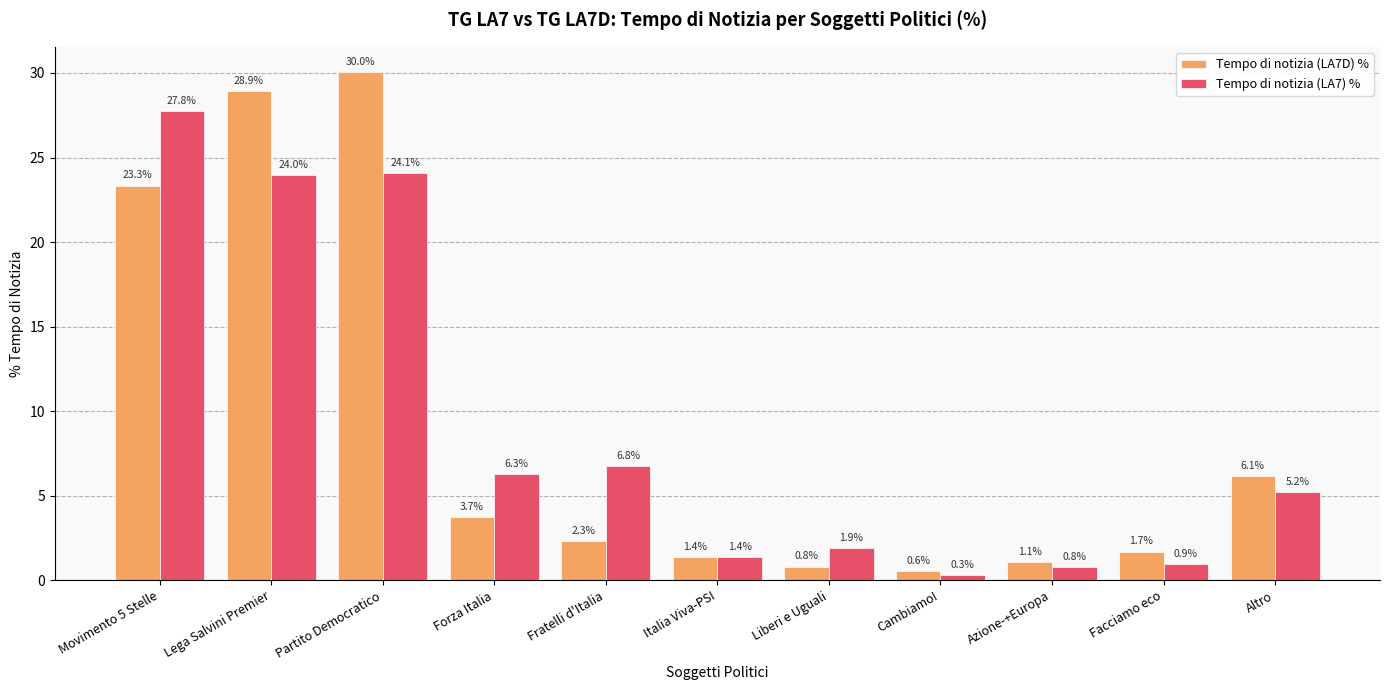

What is the value of the Tempo di notizia (LA7) % bar at the 7th from the left?

1.9